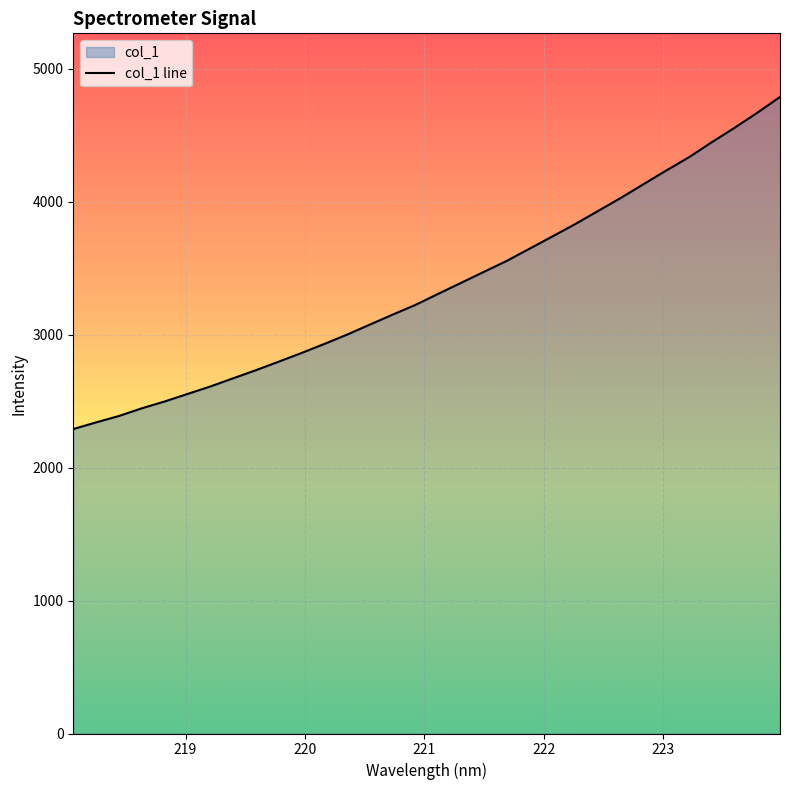

What is the maximum value shown in the chart?

4787.6